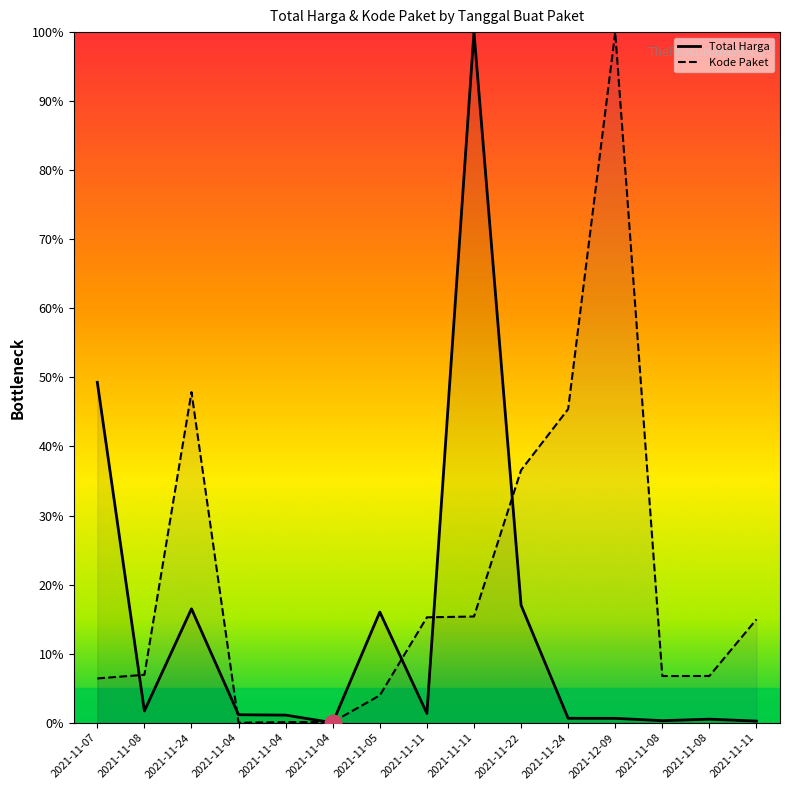

List the series in order of their overall mean, lowest first.

Total Harga, Kode Paket